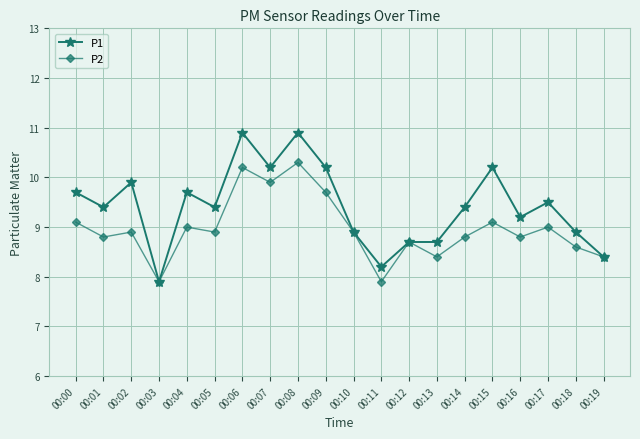

Reading right to left, transcribe all the data shown in this chart.

P1: 8.4	8.9	9.5	9.2	10.2	9.4	8.7	8.7	8.2	8.9	10.2	10.9	10.2	10.9	9.4	9.7	7.9	9.9	9.4	9.7
P2: 8.4	8.6	9.0	8.8	9.1	8.8	8.4	8.7	7.9	8.9	9.7	10.3	9.9	10.2	8.9	9.0	7.9	8.9	8.8	9.1